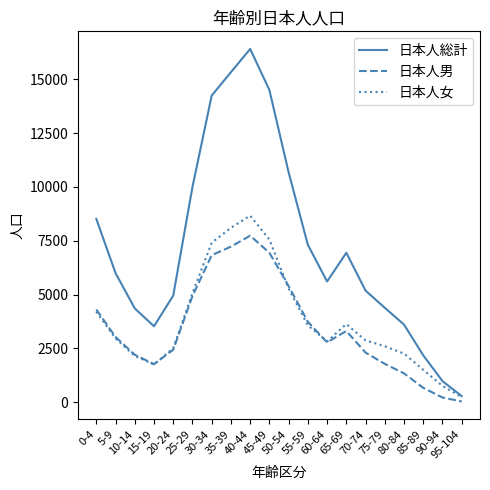

List the series in order of their peak value, highest first.

日本人総計, 日本人女, 日本人男